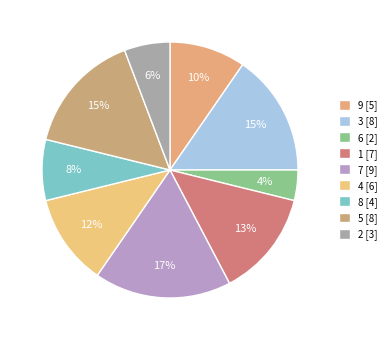

True or false: 9 accounts for 22% of the total.

False